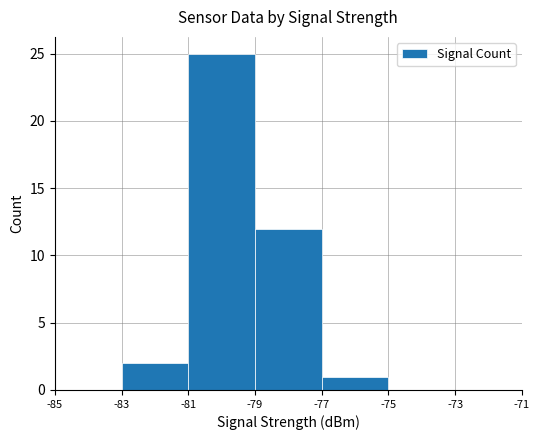

What is the greatest value displayed?

25